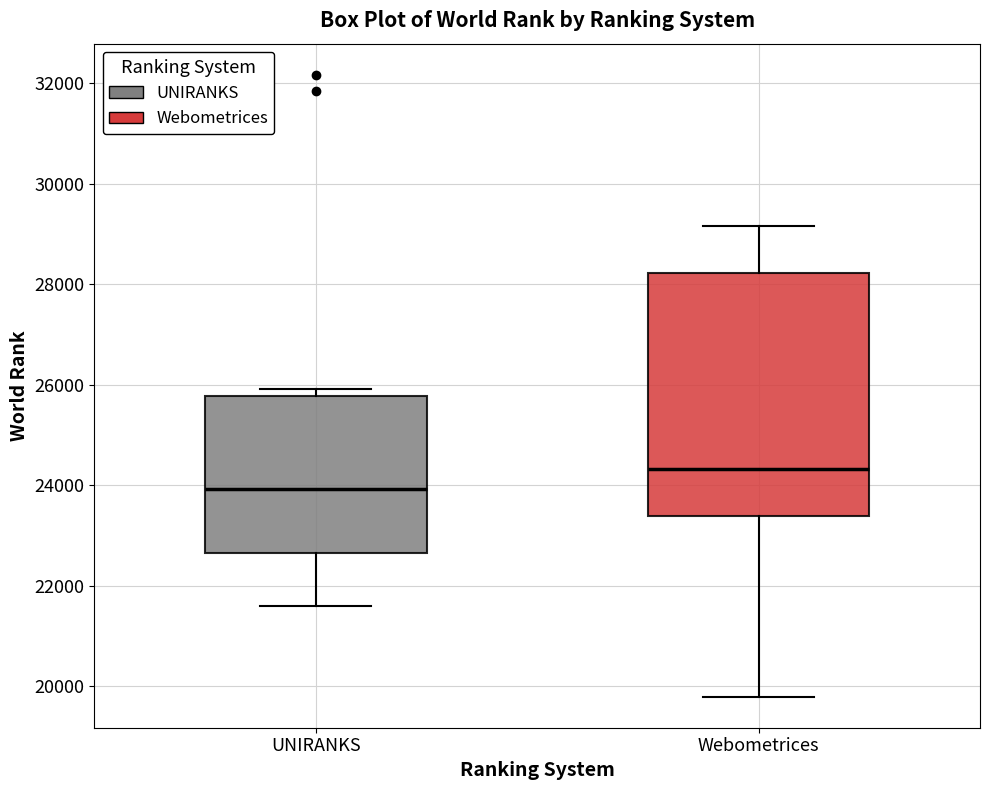

Reading left to right, transcribe this box plot: for each box, give where its median line is, the range the box spans, and where its two whiskers end, as read against the y-axis. The values are not printed on the chart, so give them approximately, as read against the axis.

UNIRANKS: median 24000, box 22600 to 25800, whiskers 21600 to 26000
Webometrices: median 24400, box 23400 to 28200, whiskers 19800 to 29200